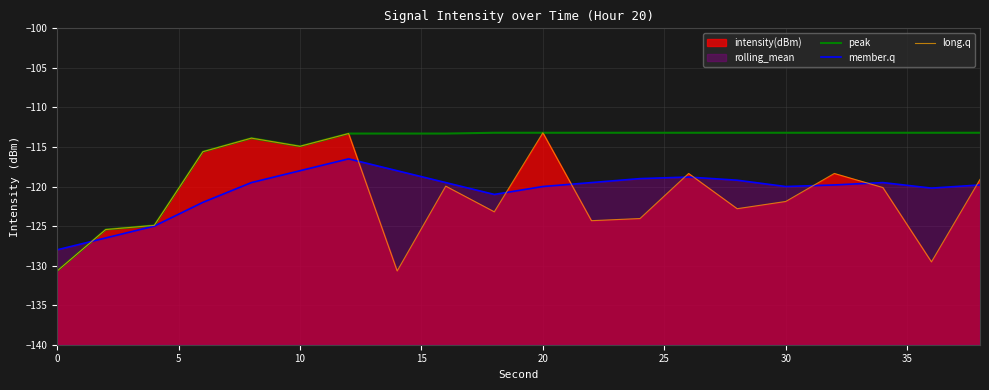

Is the value of long.q at 9 greater than the value of member.q at 5?

Yes